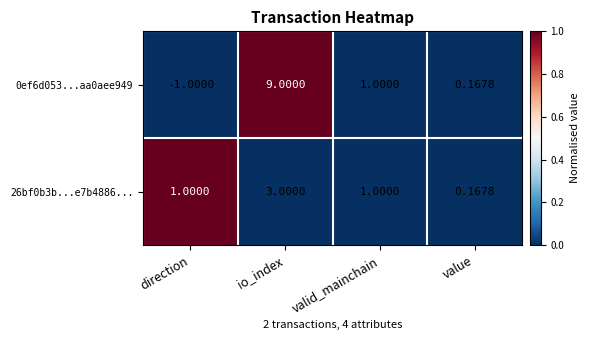

At which category is the sum across all series the highest?

io_index